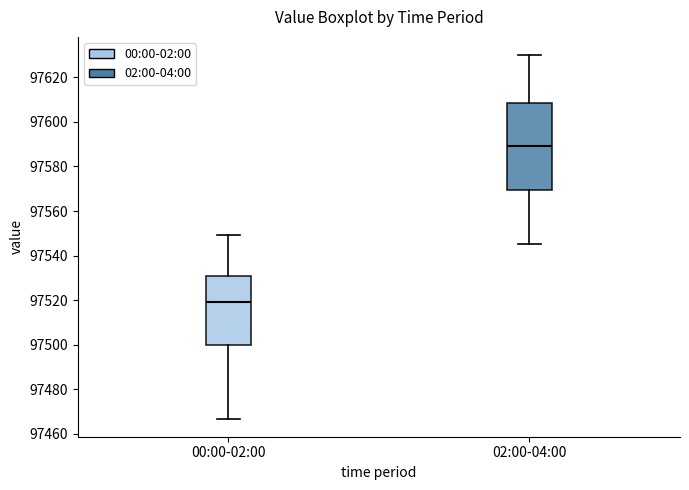

Reading left to right, read every box against the y-axis: the position of its median line, the range the box covers, and the ends of its whiskers. The values are not printed on the chart, so give them approximately, as read against the axis.

00:00-02:00: median 97520, box 97500 to 97530, whiskers 97466 to 97550
02:00-04:00: median 97590, box 97570 to 97608, whiskers 97546 to 97630